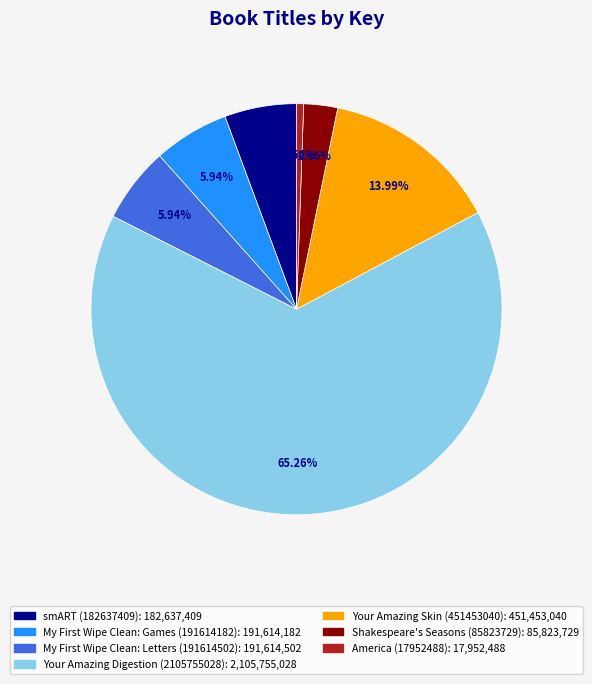

How many slices are in this pie chart?

7